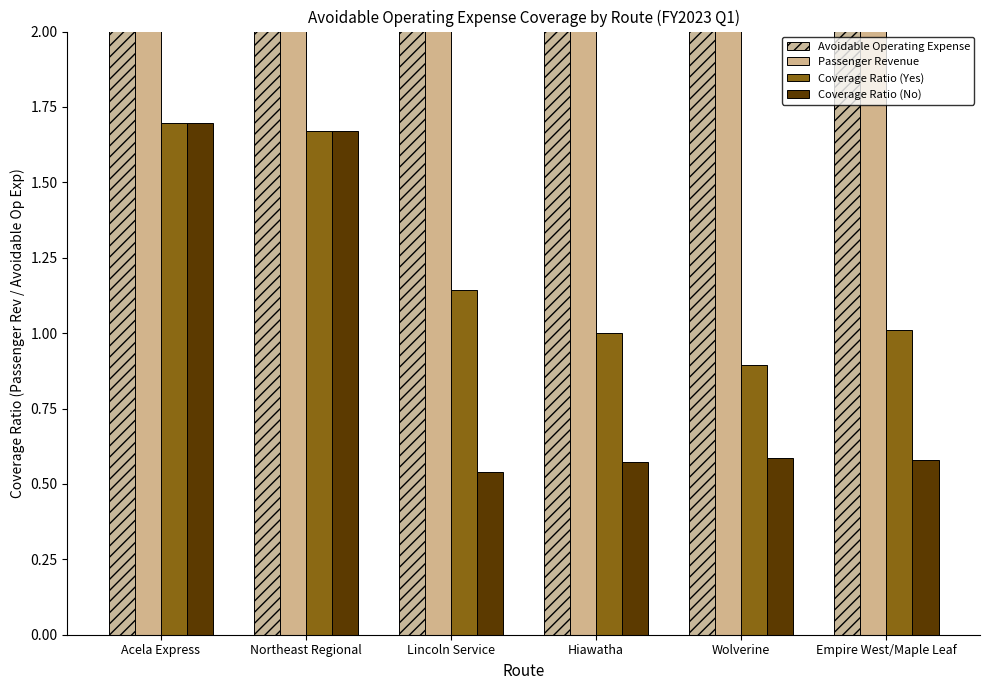

What is the lowest value of the Avoidable Operating Expense series?

6786824.9